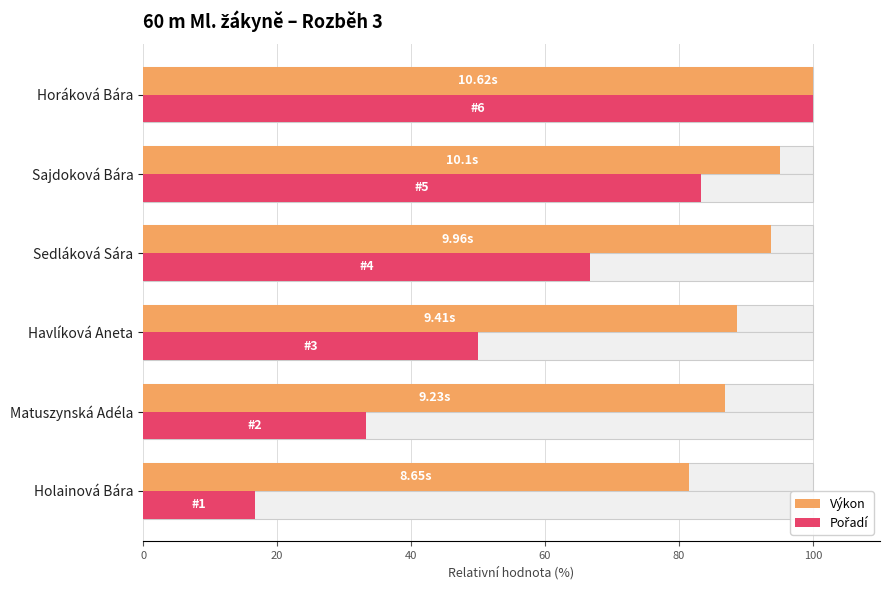

What is the value of the Pořadí bar at the 1st from the left?

16.7